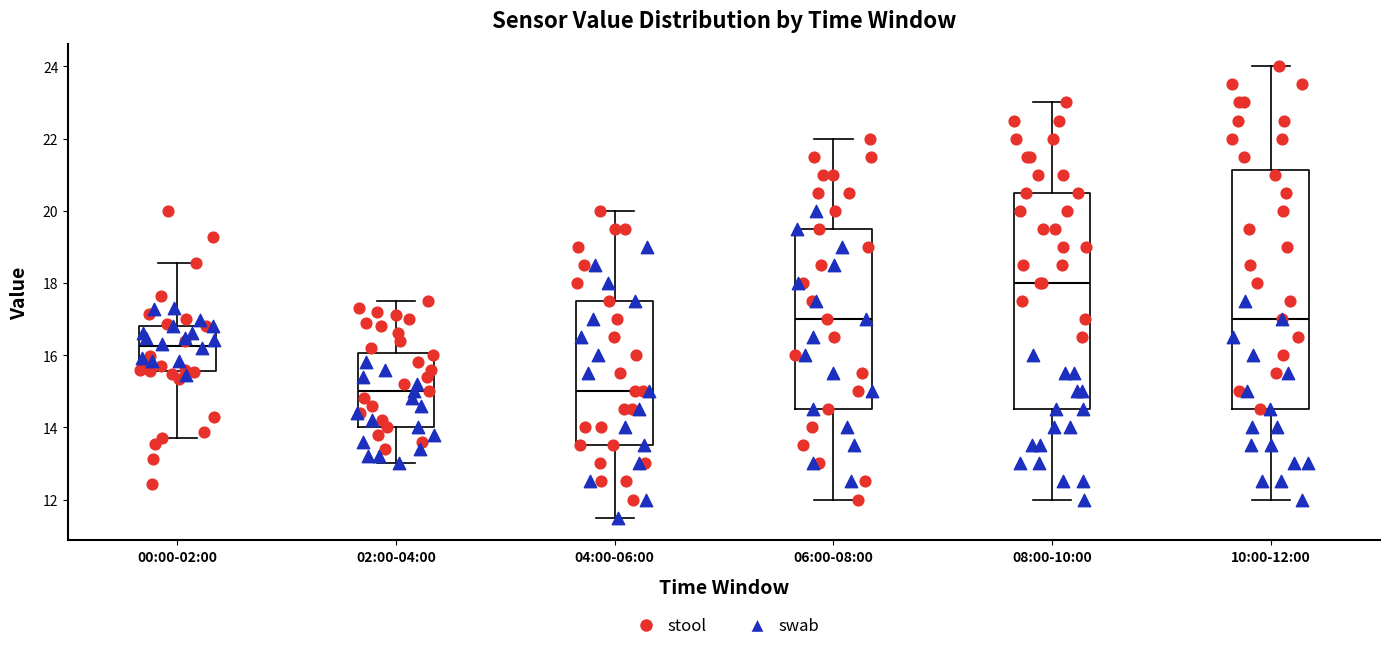

Reading left to right, read every box against the y-axis: the position of its median line, the range the box covers, and the ends of its whiskers. The values are not printed on the chart, so give them approximately, as read against the axis.

00:00-02:00: median 16.2, box 15.6 to 16.8, whiskers 13.8 to 18.6
02:00-04:00: median 15.0, box 14.0 to 16.0, whiskers 13.0 to 17.6
04:00-06:00: median 15.0, box 13.6 to 17.6, whiskers 11.6 to 20.0
06:00-08:00: median 17.0, box 14.6 to 19.6, whiskers 12.0 to 22.0
08:00-10:00: median 18.0, box 14.6 to 20.6, whiskers 12.0 to 23.0
10:00-12:00: median 17.0, box 14.6 to 21.2, whiskers 12.0 to 24.0